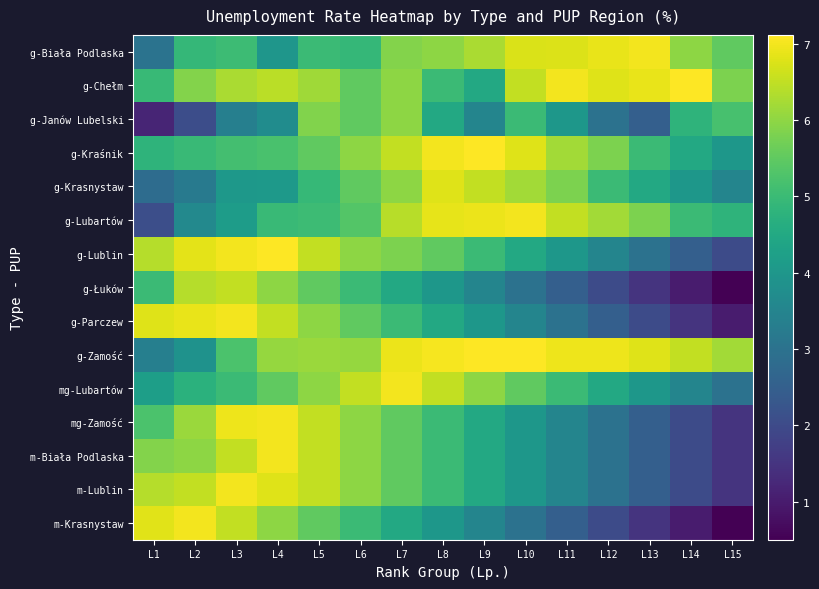

At which category is the sum across all series the highest?

L5